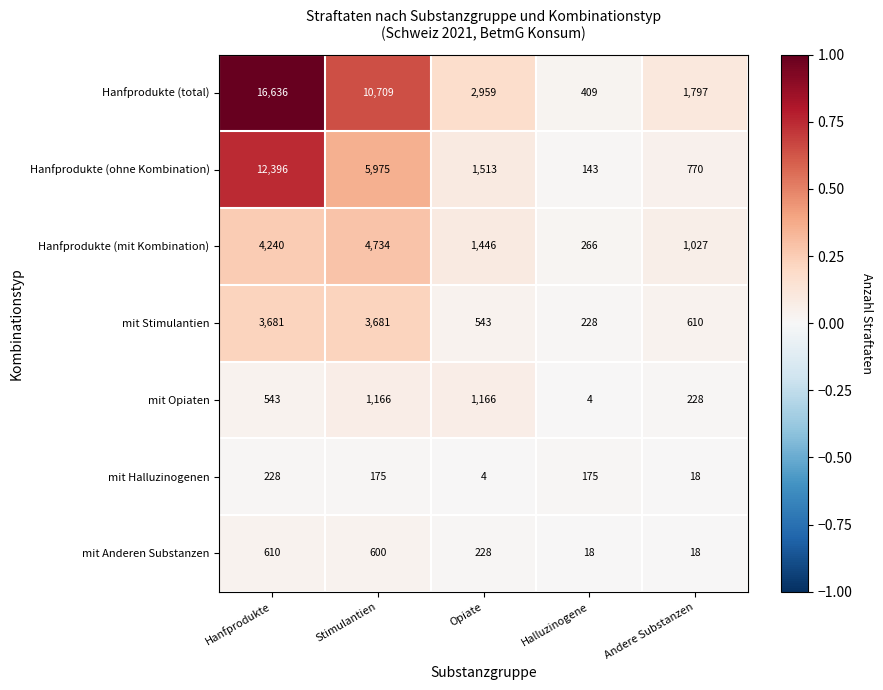

What is the minimum value shown in the chart?

4